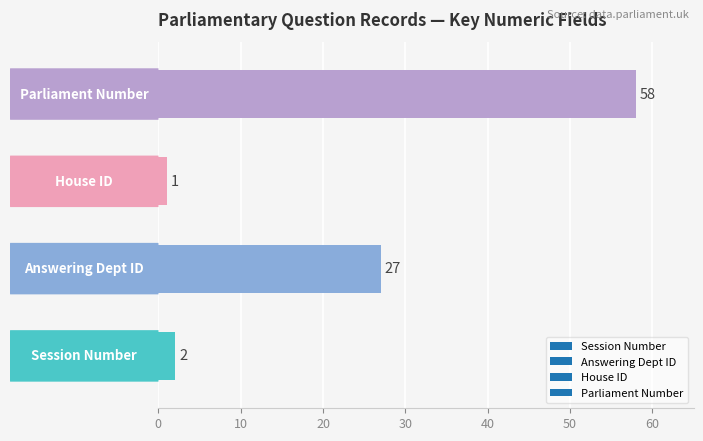

What is the difference between the maximum and minimum values?

57